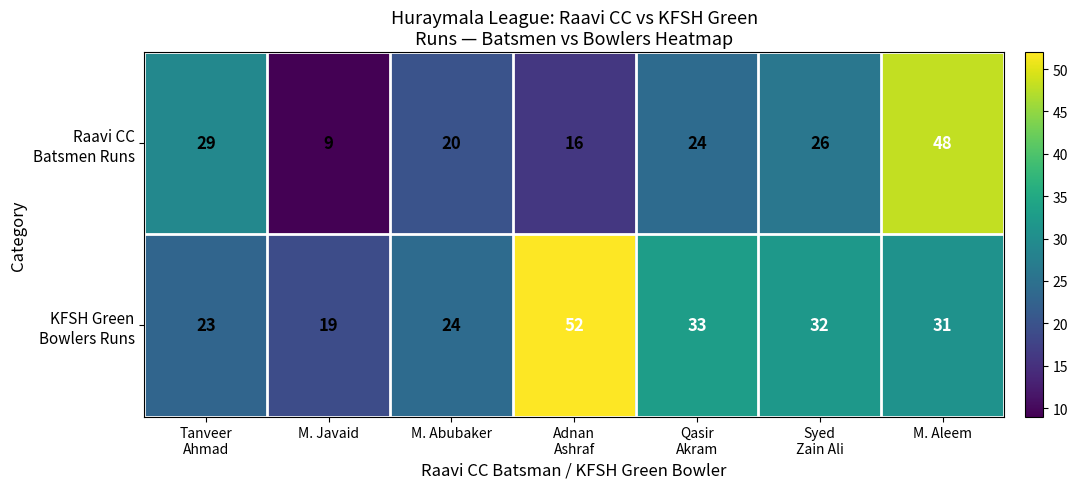

What is the spread (max minus min) of values at M. Javaid?

10